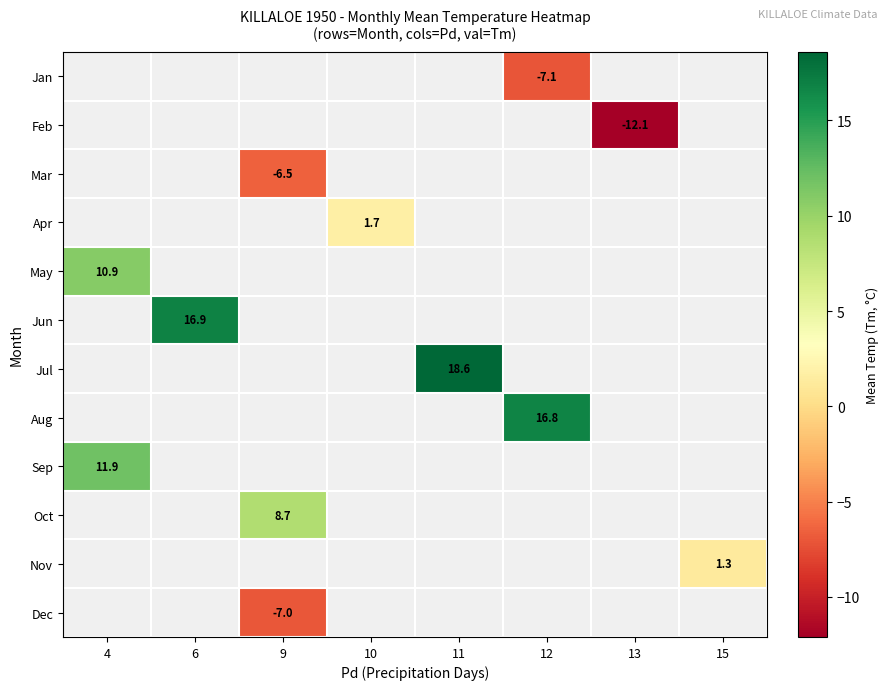

Is the value of Jan at 15 greater than the value of Feb at 10?

No